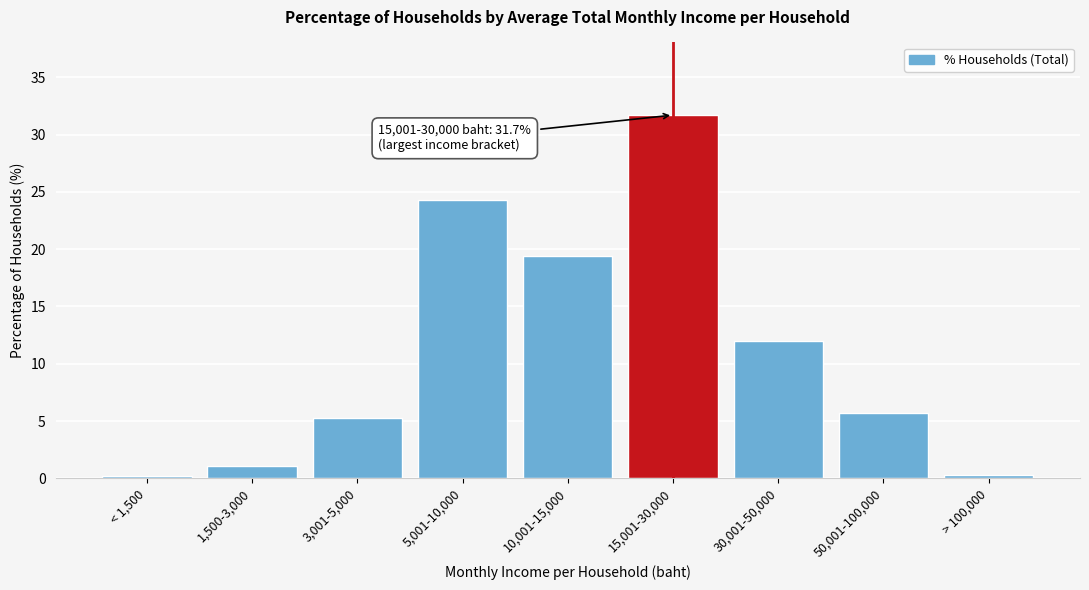

What is the difference between the maximum and minimum values?

31.5